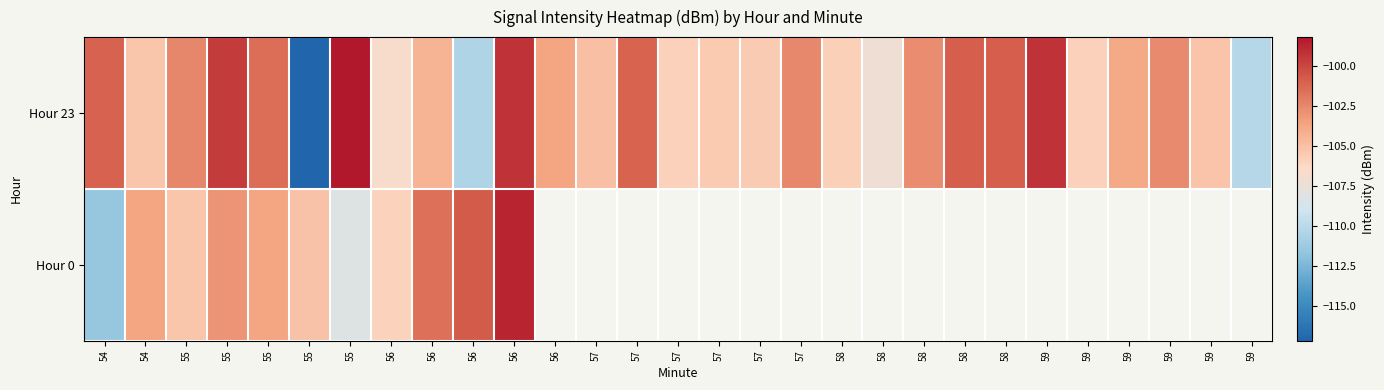

What is the highest value of the Hour 0 series?

-98.8